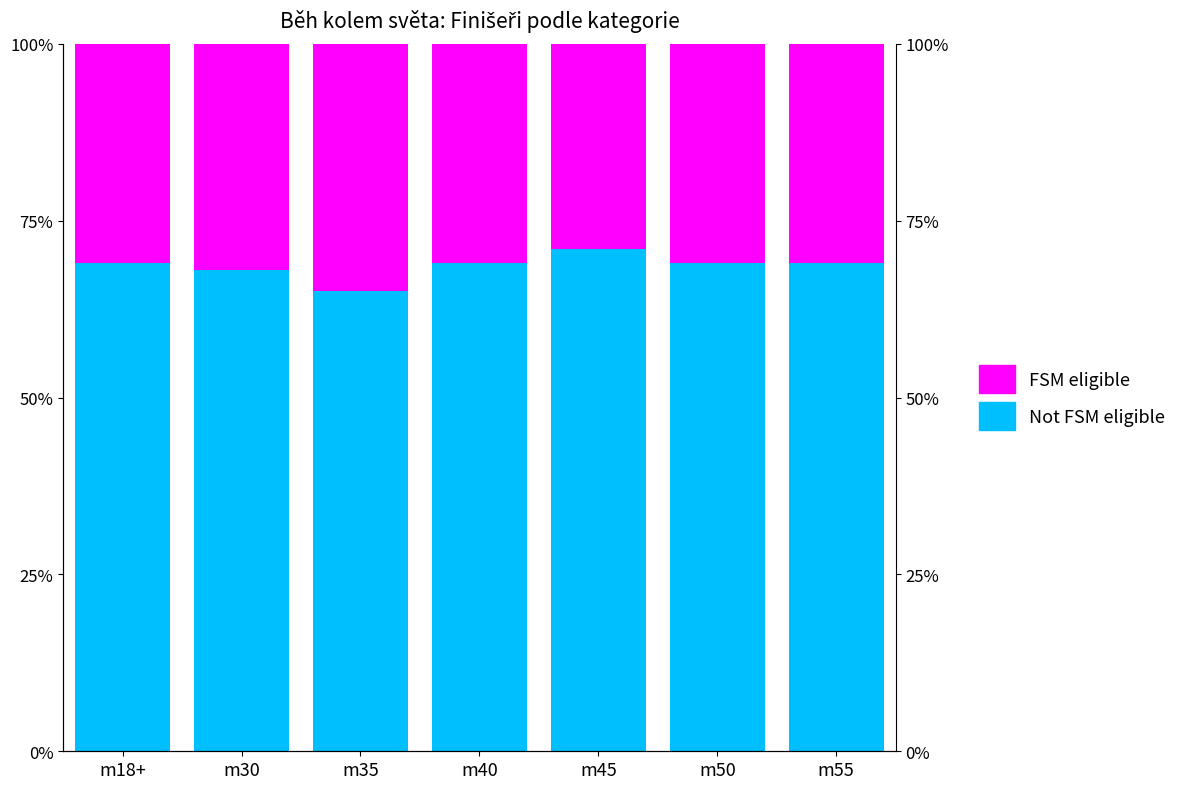

List the series in order of their peak value, lowest first.

FSM eligible, Not FSM eligible